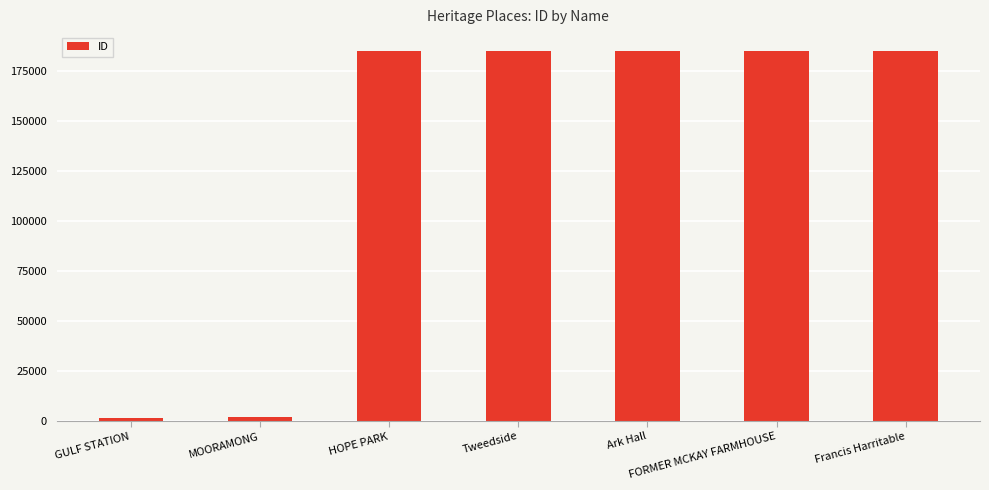

What is the value of the 2nd bar from the left?

2071